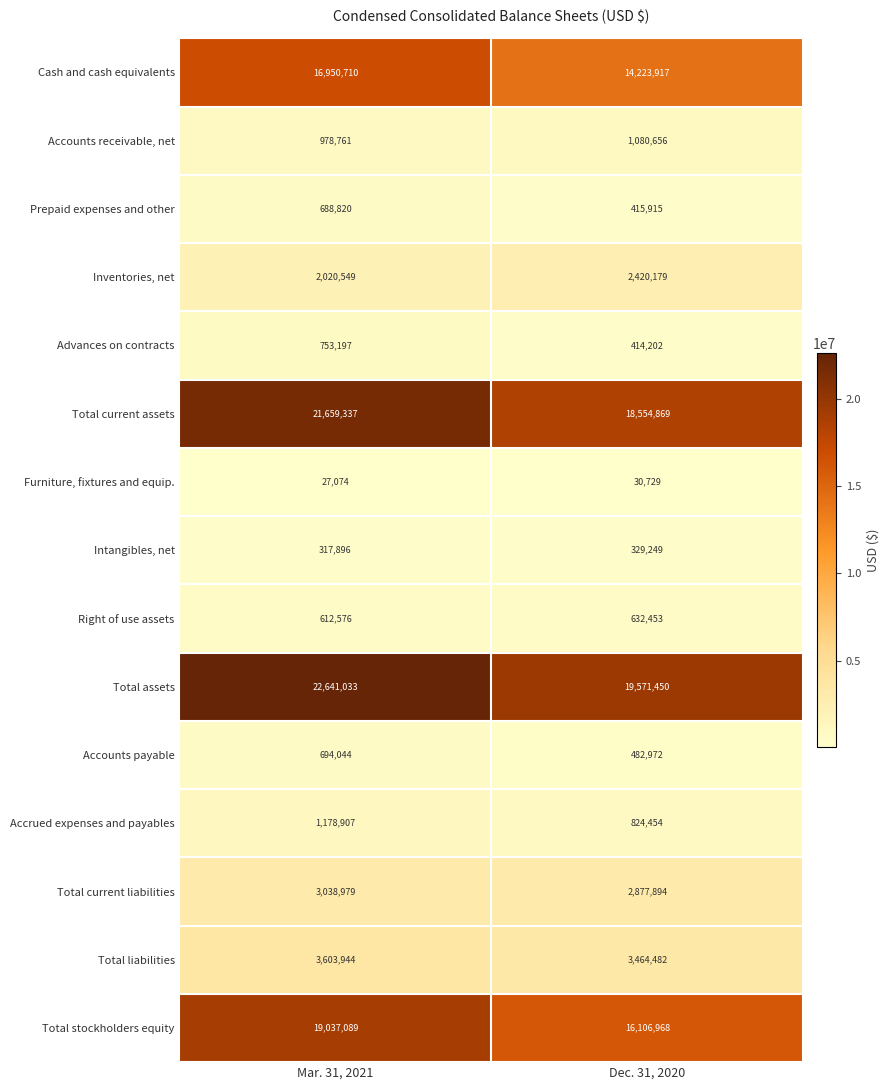

True or false: Accounts payable has a value of 961659 at Mar. 31, 2021.

False